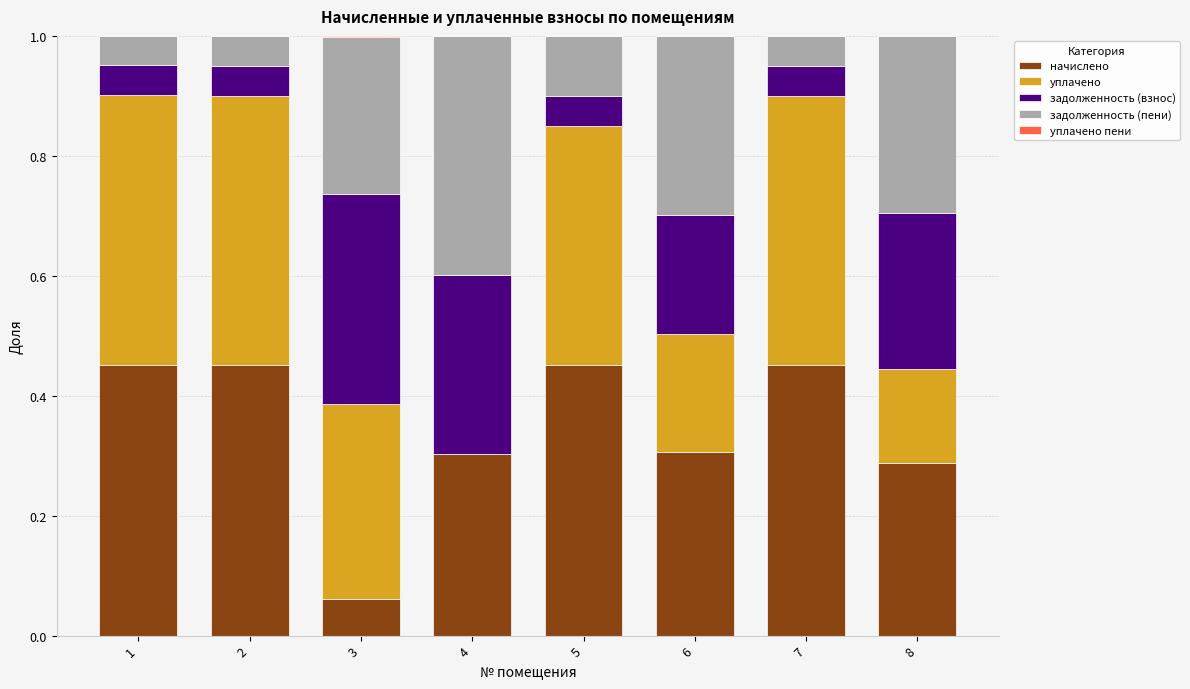

Is it true that начислено equals 0.3 at 8?

True